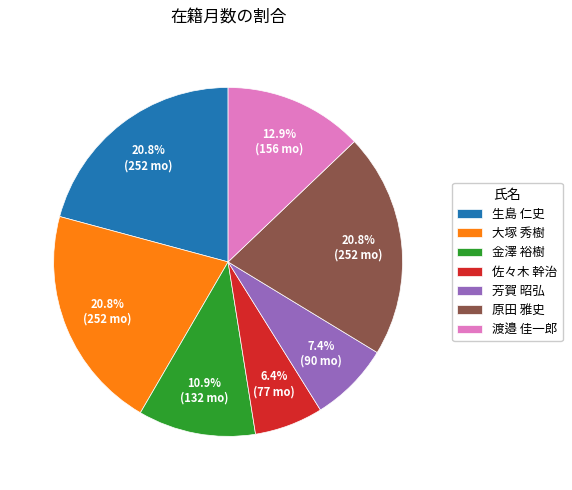

To the nearest percent, what portion does 生島 仁史 represent?

21%